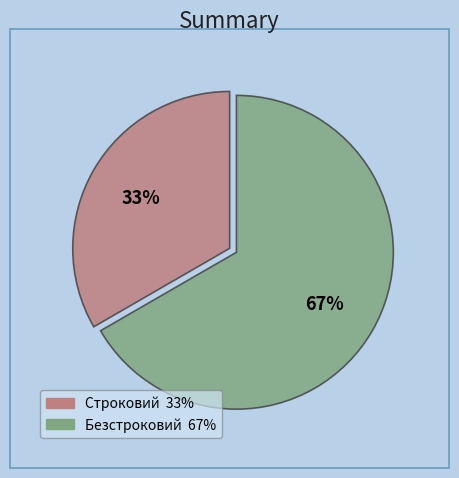

To the nearest percent, what percentage of the pie is Безстроковий?

67%